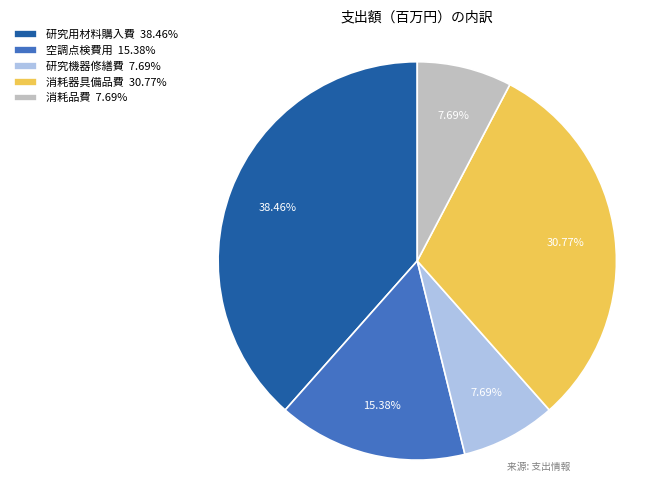

To the nearest percent, what is the combined percentage of 研究用材料購入費 and 消耗品費?

46%